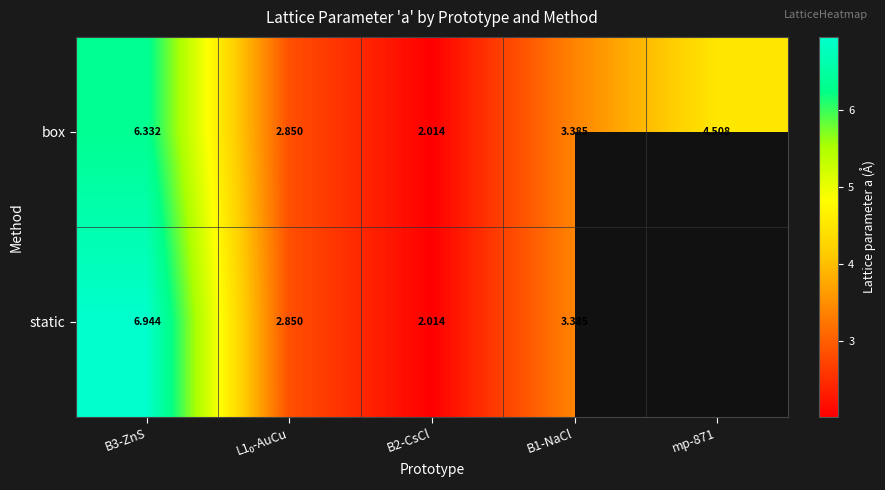

Between B3-ZnS and B1-NaCl, which series saw the biggest shift?

static